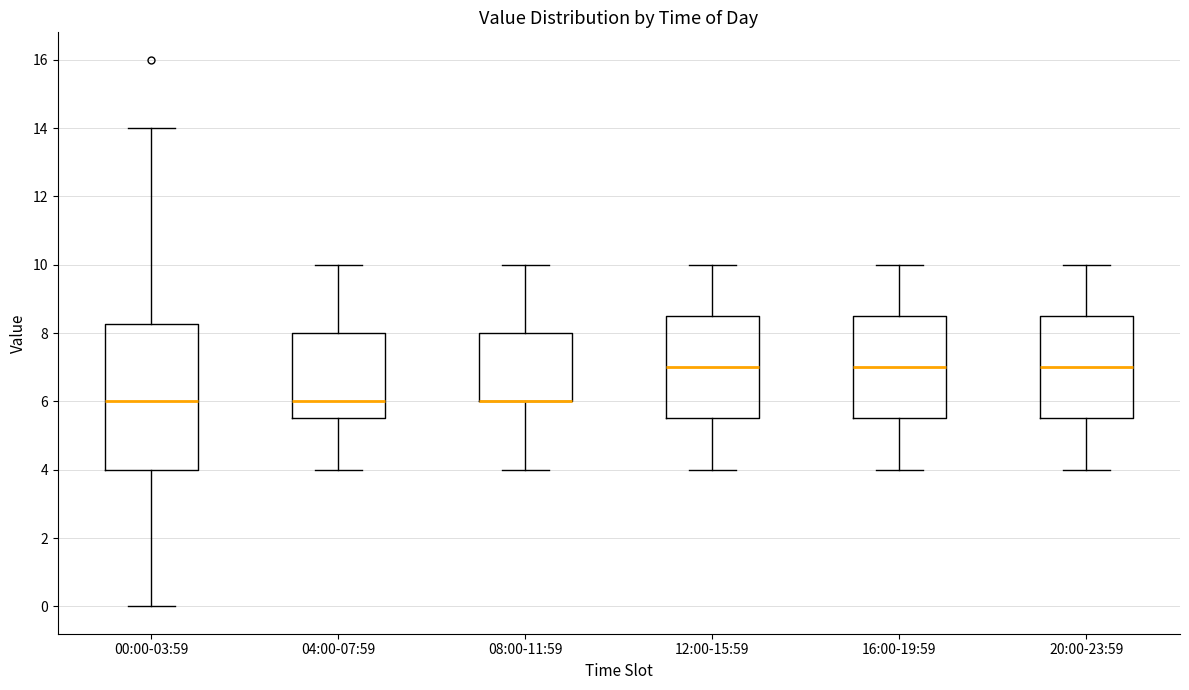

Reading left to right, transcribe this box plot: for each box, give where its median line is, the range the box spans, and where its two whiskers end, as read against the y-axis. The values are not printed on the chart, so give them approximately, as read against the axis.

00:00-03:59: median 6.0, box 4.0 to 8.2, whiskers 0.0 to 14.0
04:00-07:59: median 6.0, box 5.6 to 8.0, whiskers 4.0 to 10.0
08:00-11:59: median 6.0 (drawn on the box's lower edge), box 6.0 to 8.0, whiskers 4.0 to 10.0
12:00-15:59: median 7.0, box 5.6 to 8.6, whiskers 4.0 to 10.0
16:00-19:59: median 7.0, box 5.6 to 8.6, whiskers 4.0 to 10.0
20:00-23:59: median 7.0, box 5.6 to 8.6, whiskers 4.0 to 10.0